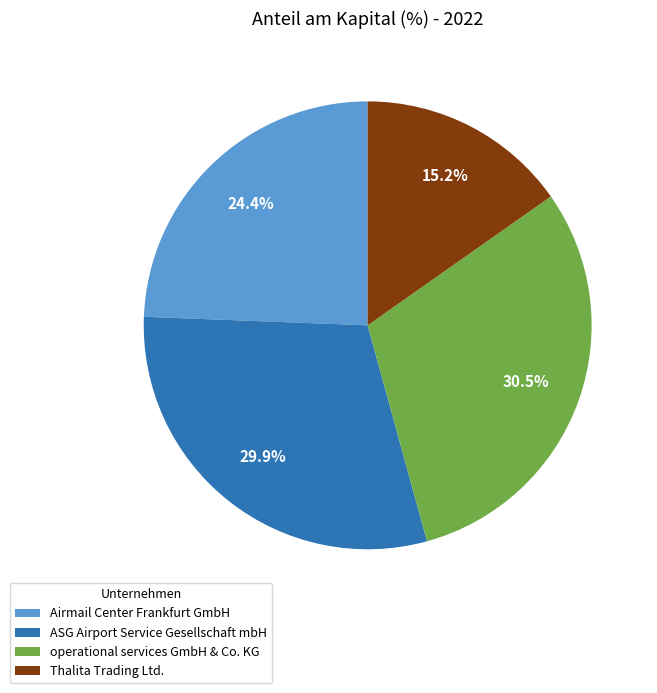

How many segments does this pie chart have?

4